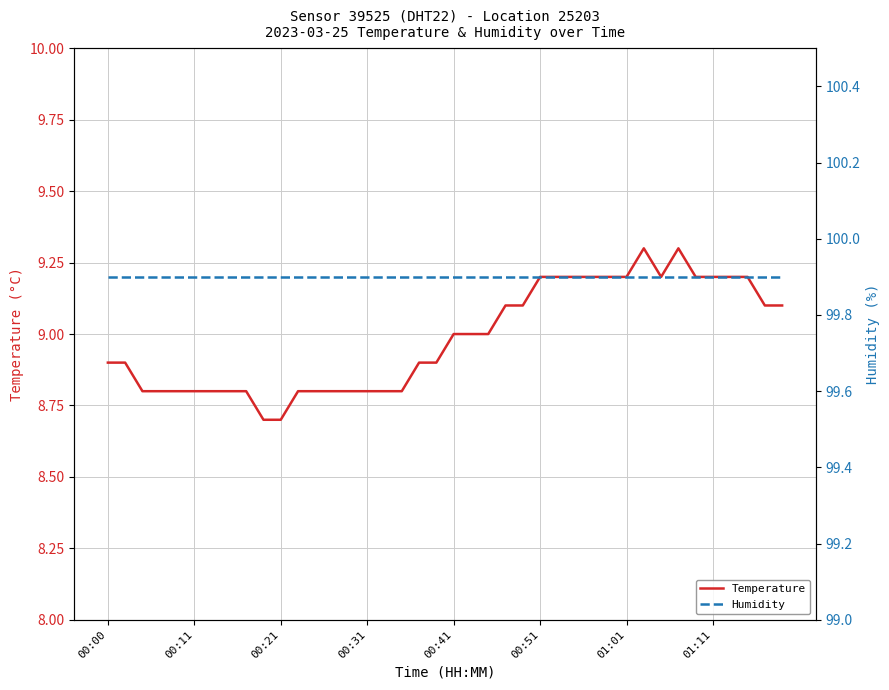

What is the label of the 1st point from the left?

00:00